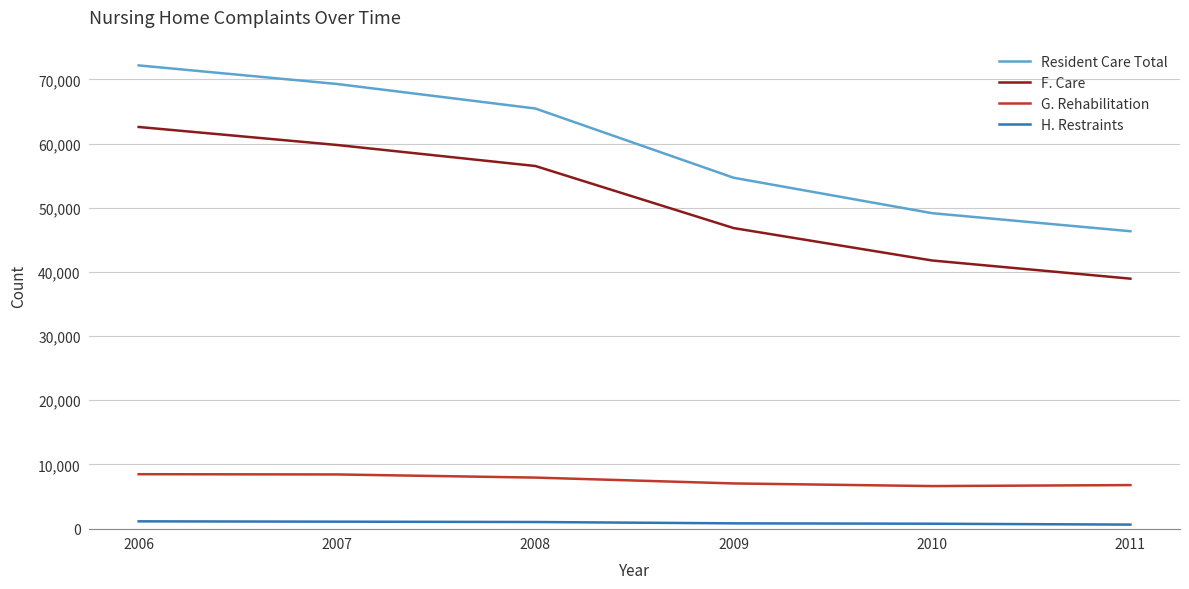

Rank the series at 2008 from lowest to highest value.

H. Restraints, G. Rehabilitation, F. Care, Resident Care Total